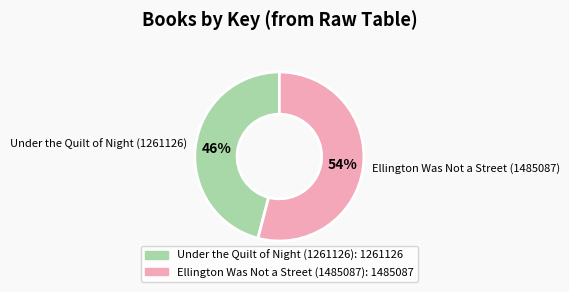

The Ellington Was Not a Street (1485087) slice represents 54% of the pie. True or false?

True